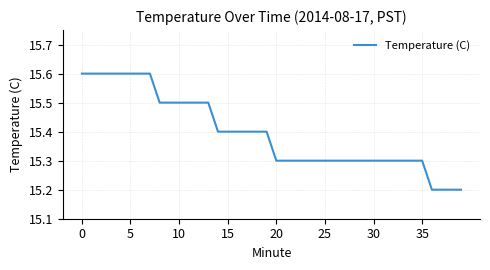

How many categories are shown in the chart?

40